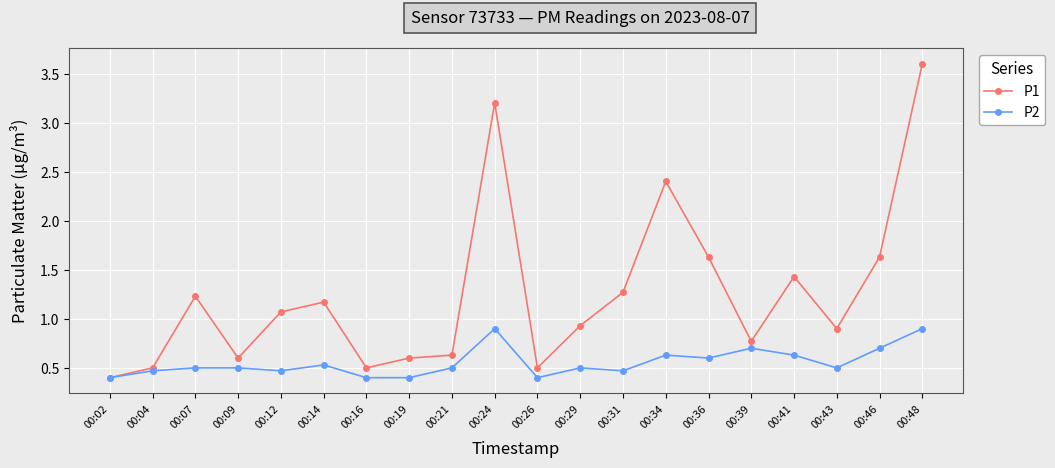

How many distinct data groups are displayed?

2